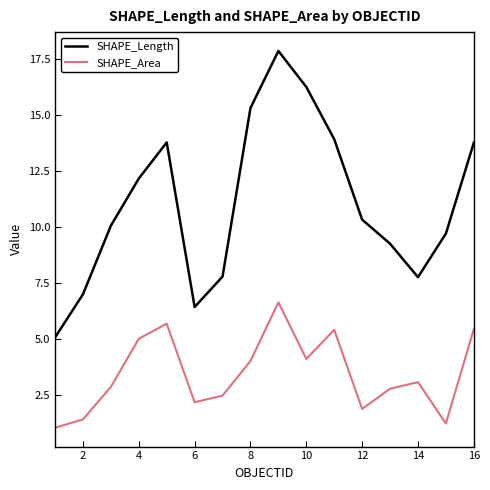

Which series has the widest spread of values?

SHAPE_Length